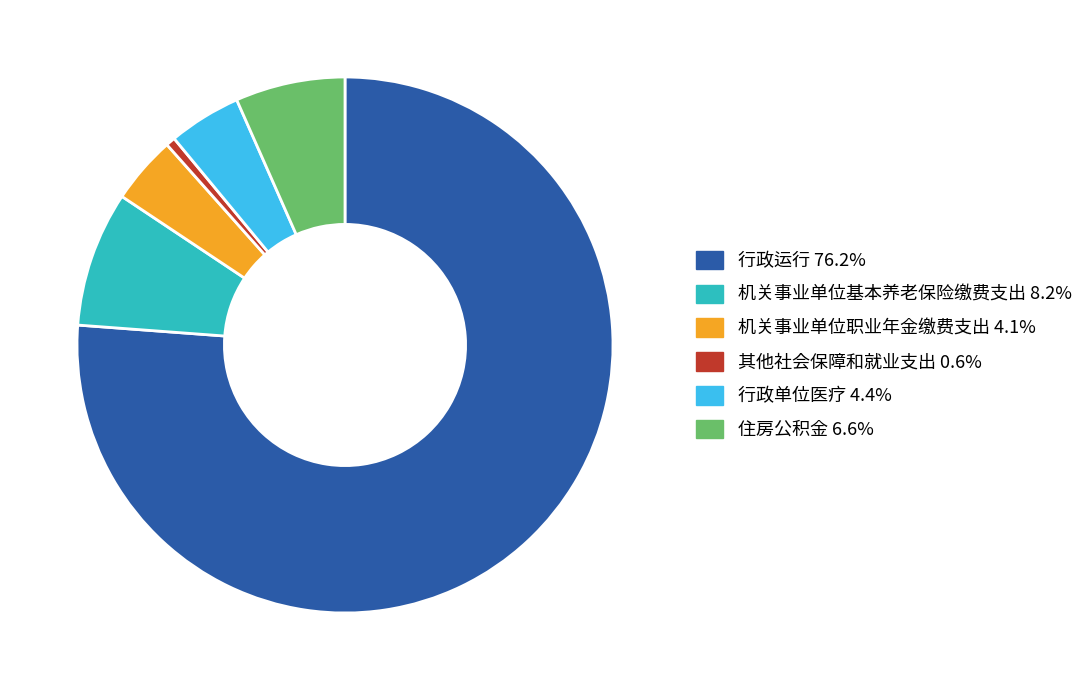

Which slice is the largest?

行政运行